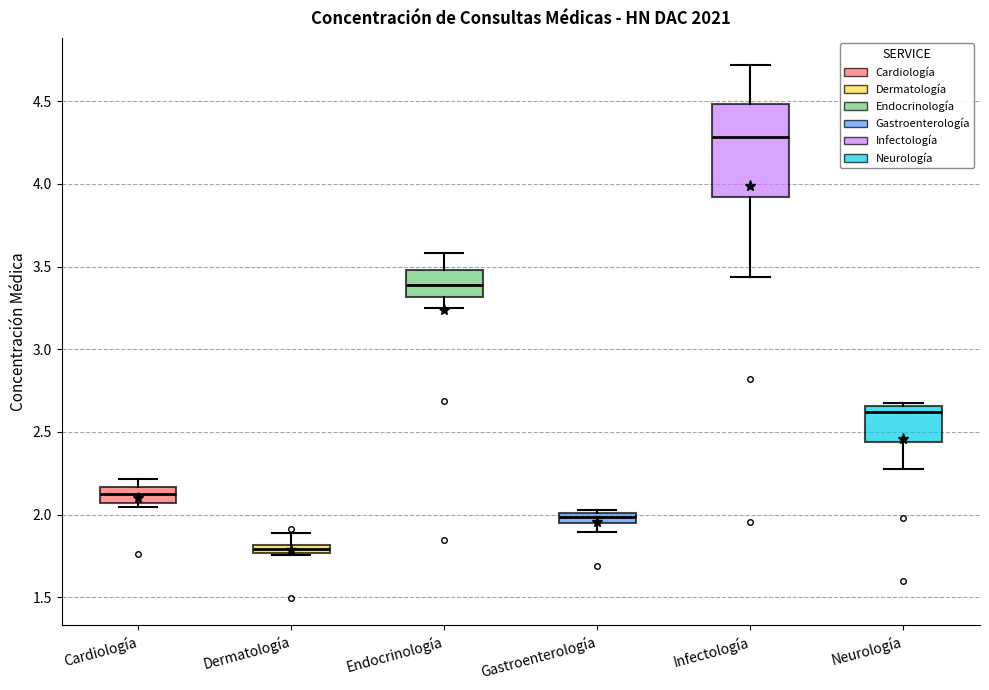

Where does the median line of the box for Infectología sit on the y-axis? The values are not printed on the chart, so give them approximately, as read against the axis.

4.30